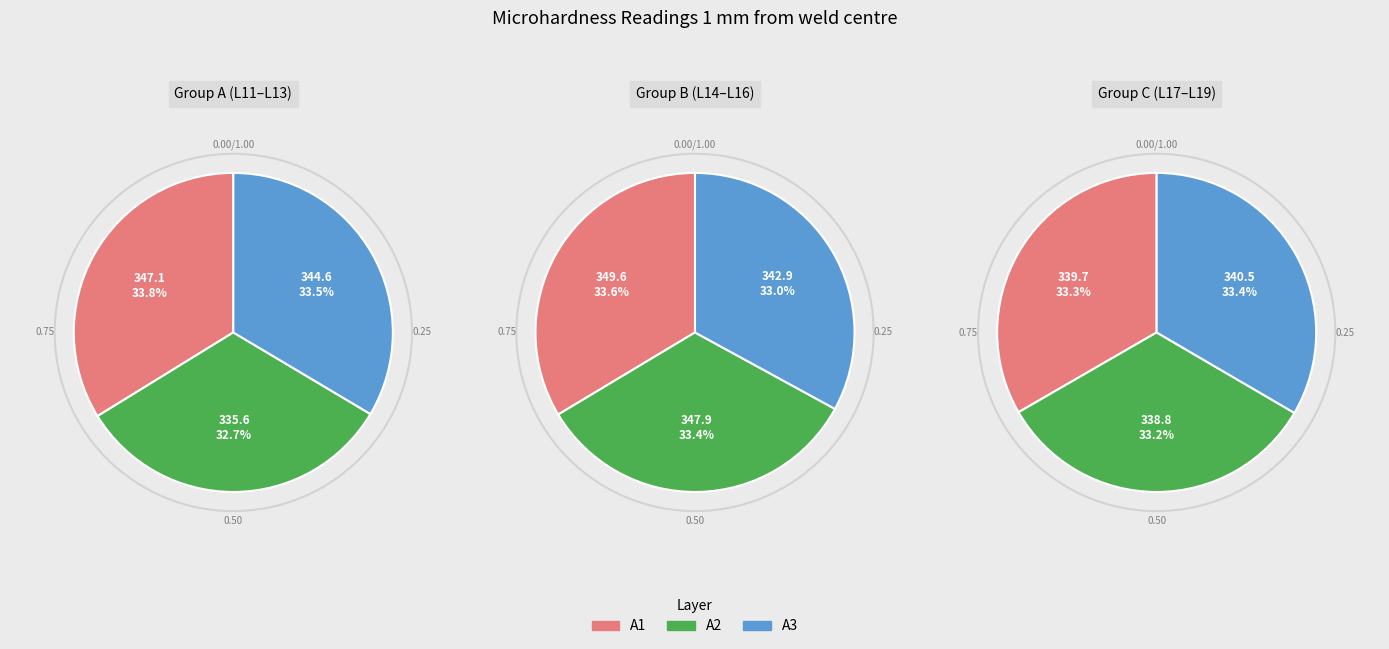

Combined, what portion of the pie is L15 and L19?

22.3%